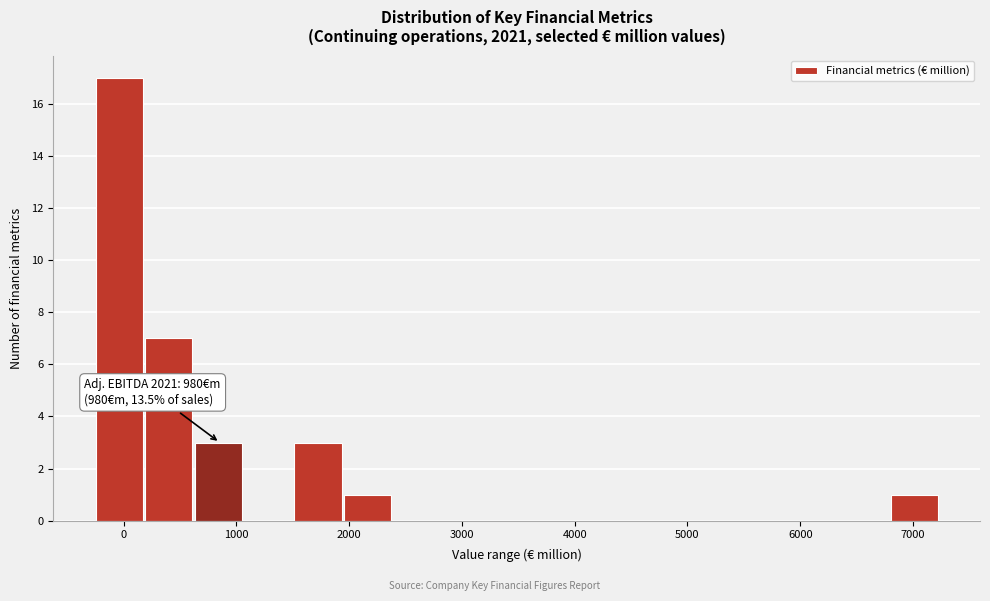

Over which range of the x-axis is the bar tallest?

-200 to 200